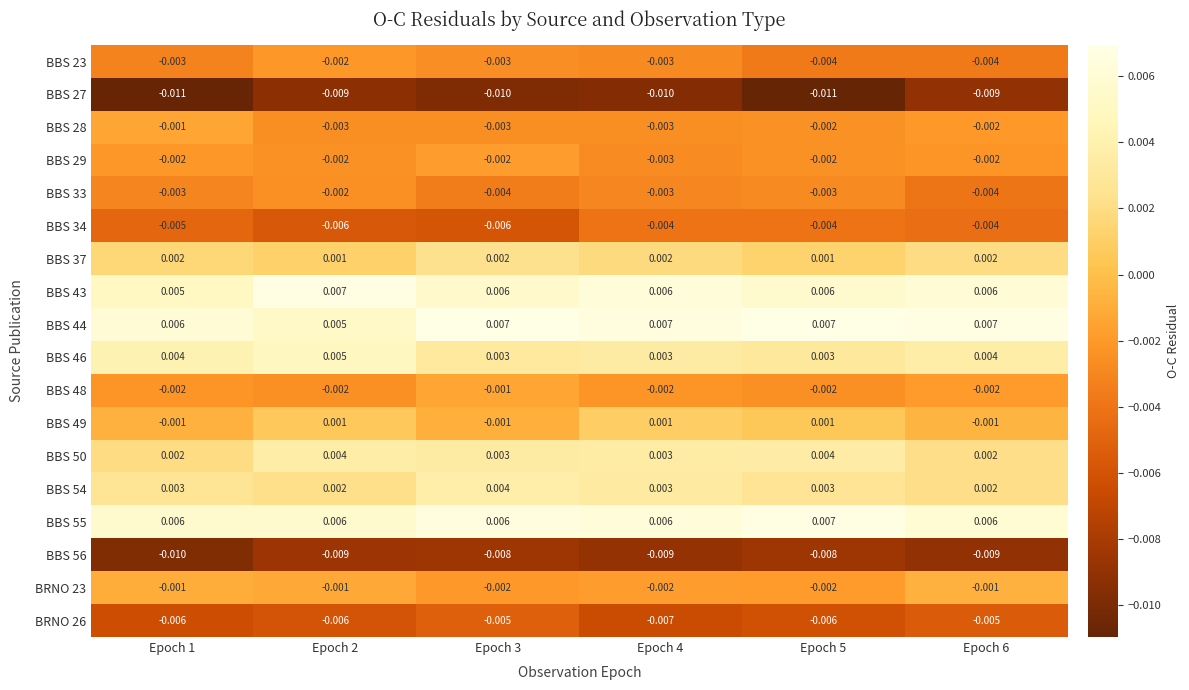

How many series are shown in this chart?

18